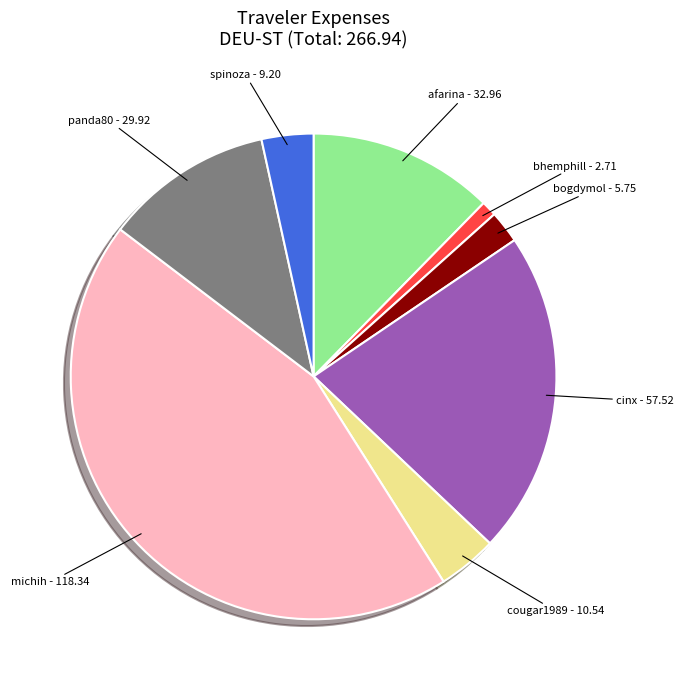

Is there a majority slice in this chart?

No